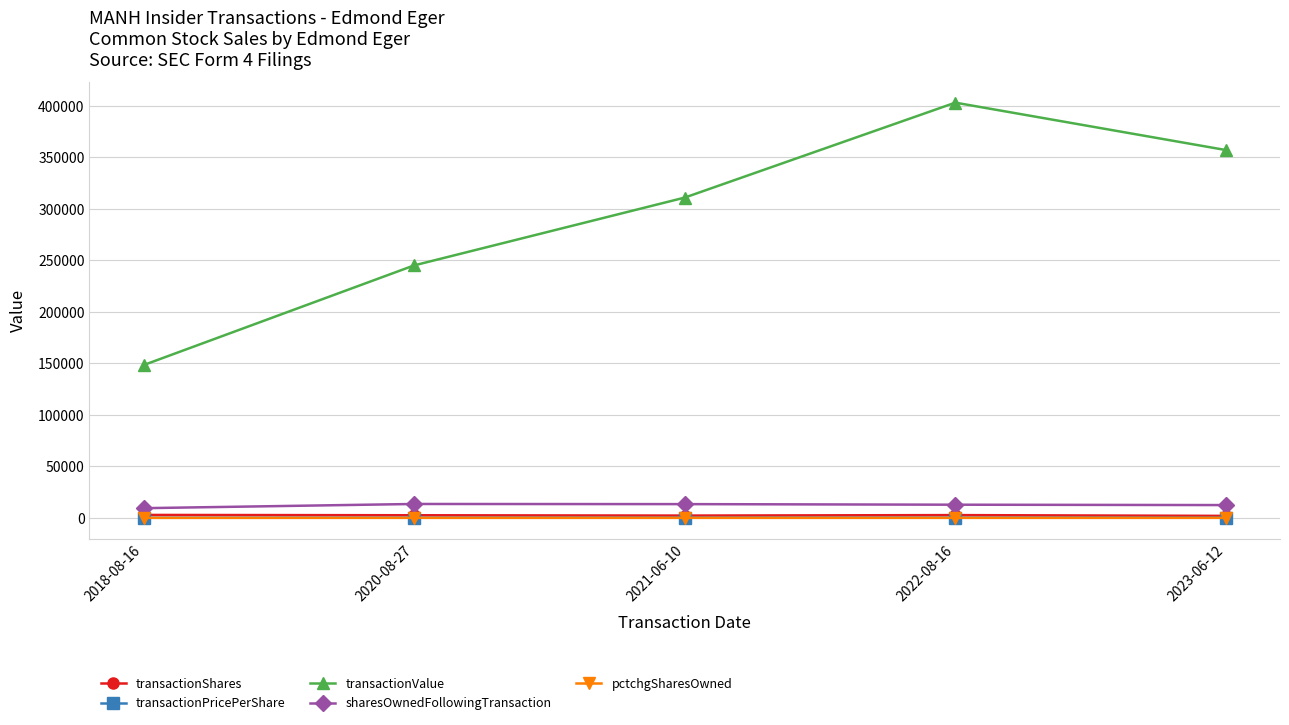

The pctchgSharesOwned series shows -14.0 at 2021-06-10. True or false?

True